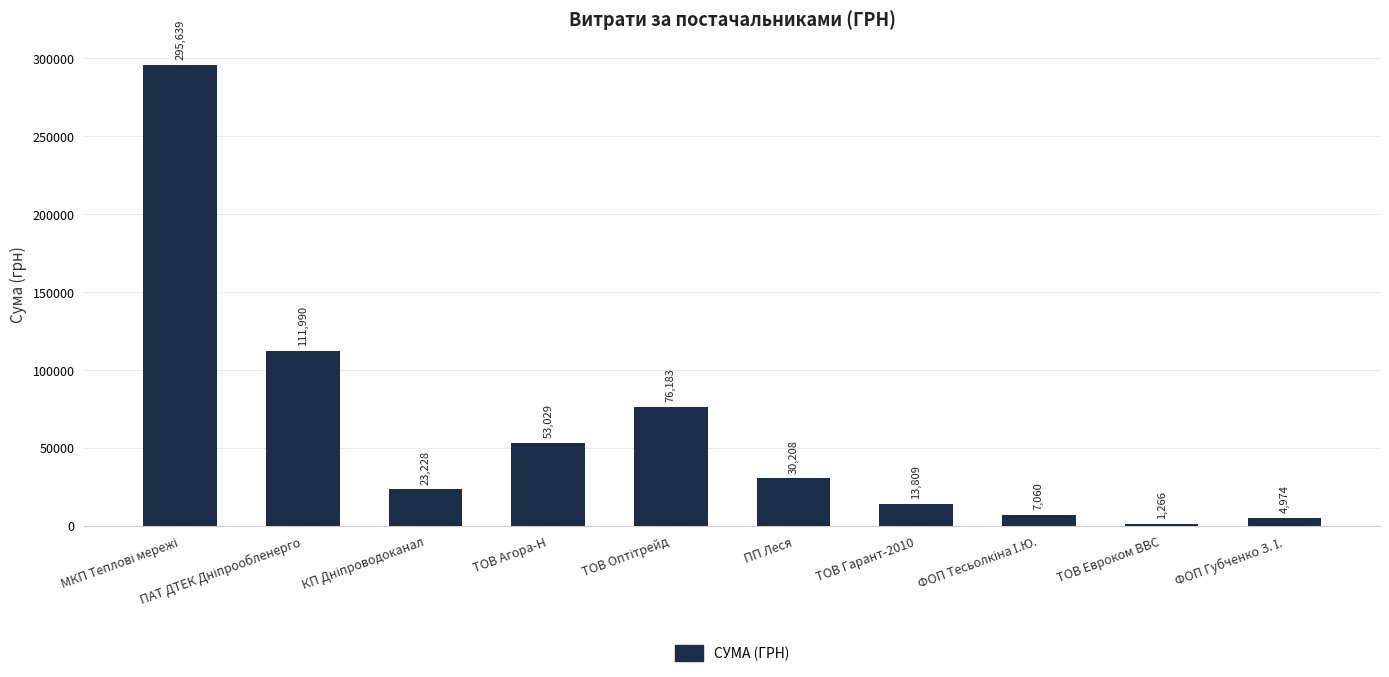

What is the greatest value displayed?

295638.6